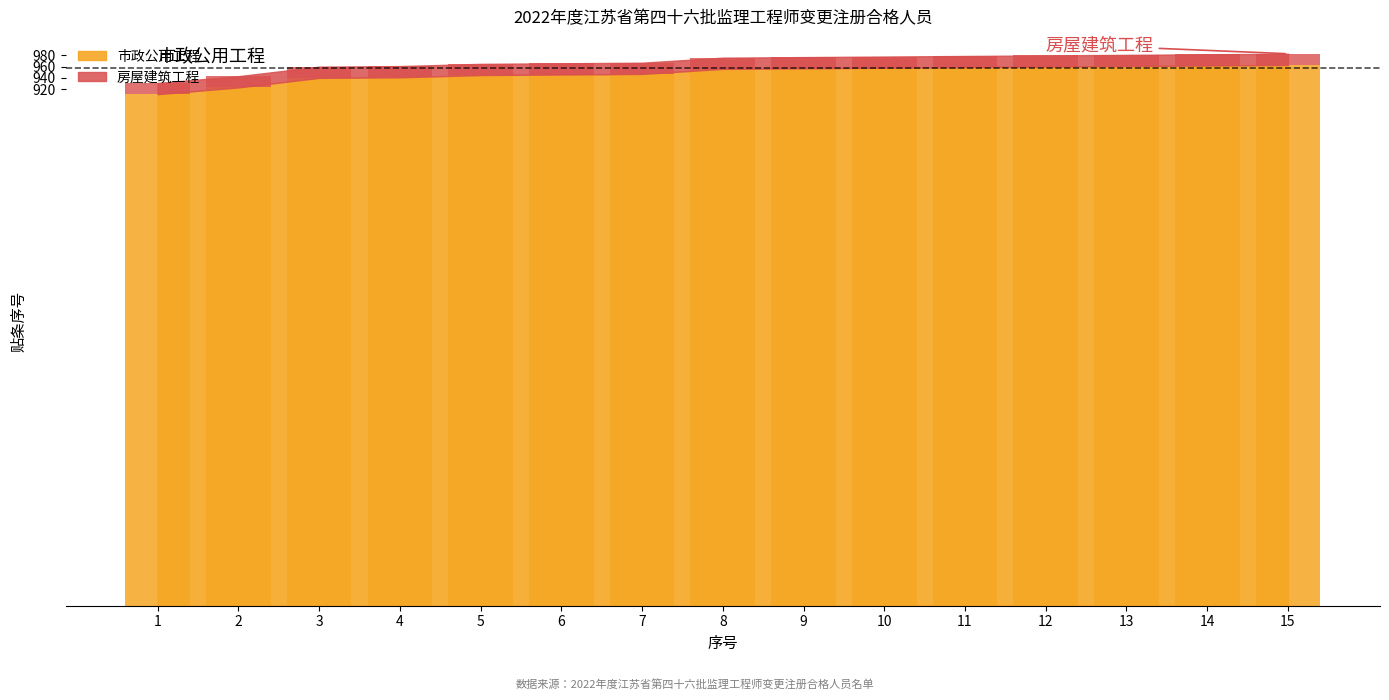

Are the bars horizontal?

No